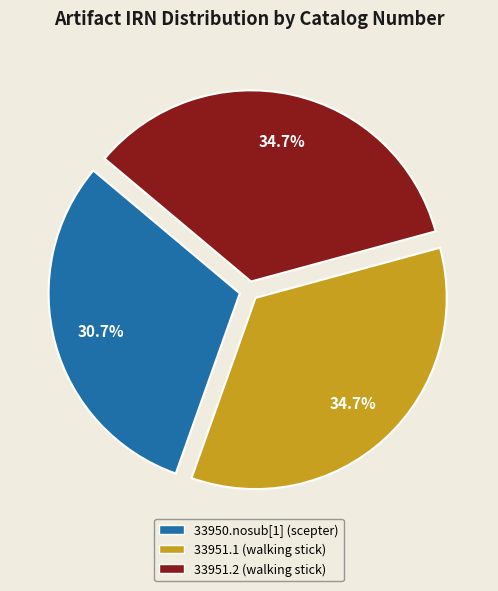

What is the total percentage of 33951.2 (walking stick) and 33950.nosub[1] (scepter)?

65.3%